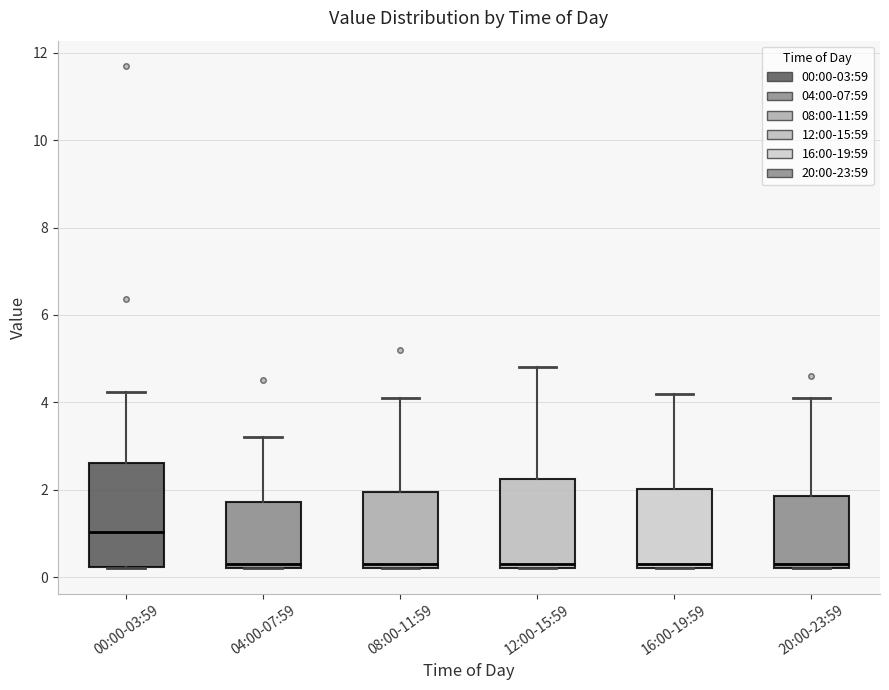

Reading left to right, read every box against the y-axis: the position of its median line, the range the box covers, and the ends of its whiskers. The values are not printed on the chart, so give them approximately, as read against the axis.

00:00-03:59: median 1.0, box 0.2 to 2.6, whiskers 0.2 to 4.2
04:00-07:59: median 0.4, box 0.2 to 1.8, whiskers 0.2 to 3.2
08:00-11:59: median 0.4, box 0.2 to 2.0, whiskers 0.2 to 4.2
12:00-15:59: median 0.4, box 0.2 to 2.2, whiskers 0.2 to 4.8
16:00-19:59: median 0.4, box 0.2 to 2.0, whiskers 0.2 to 4.2
20:00-23:59: median 0.4, box 0.2 to 1.8, whiskers 0.2 to 4.2